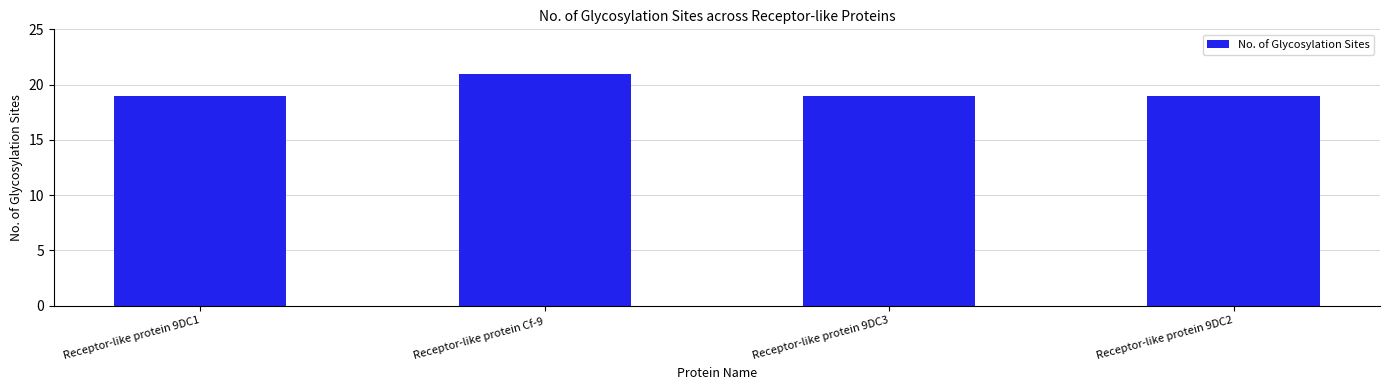

How many bars are there in total?

4